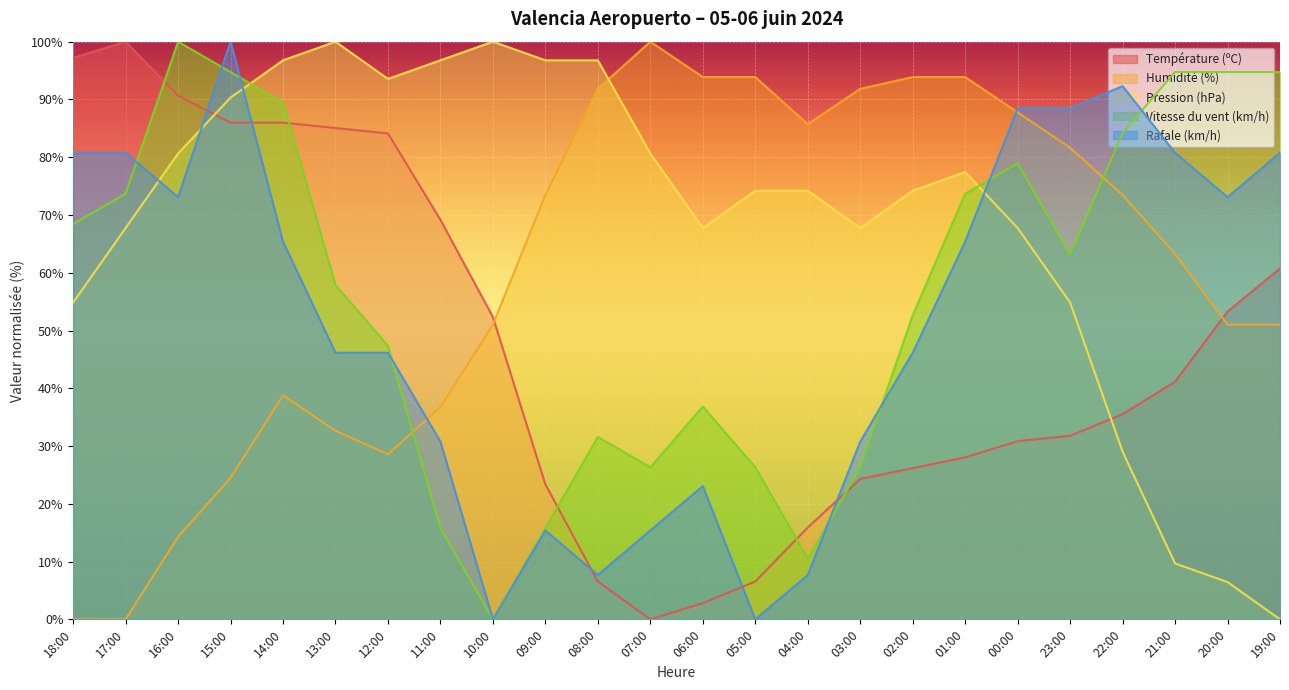

How many times do Humidité (%) and Vitesse du vent (km/h) cross each other?

2